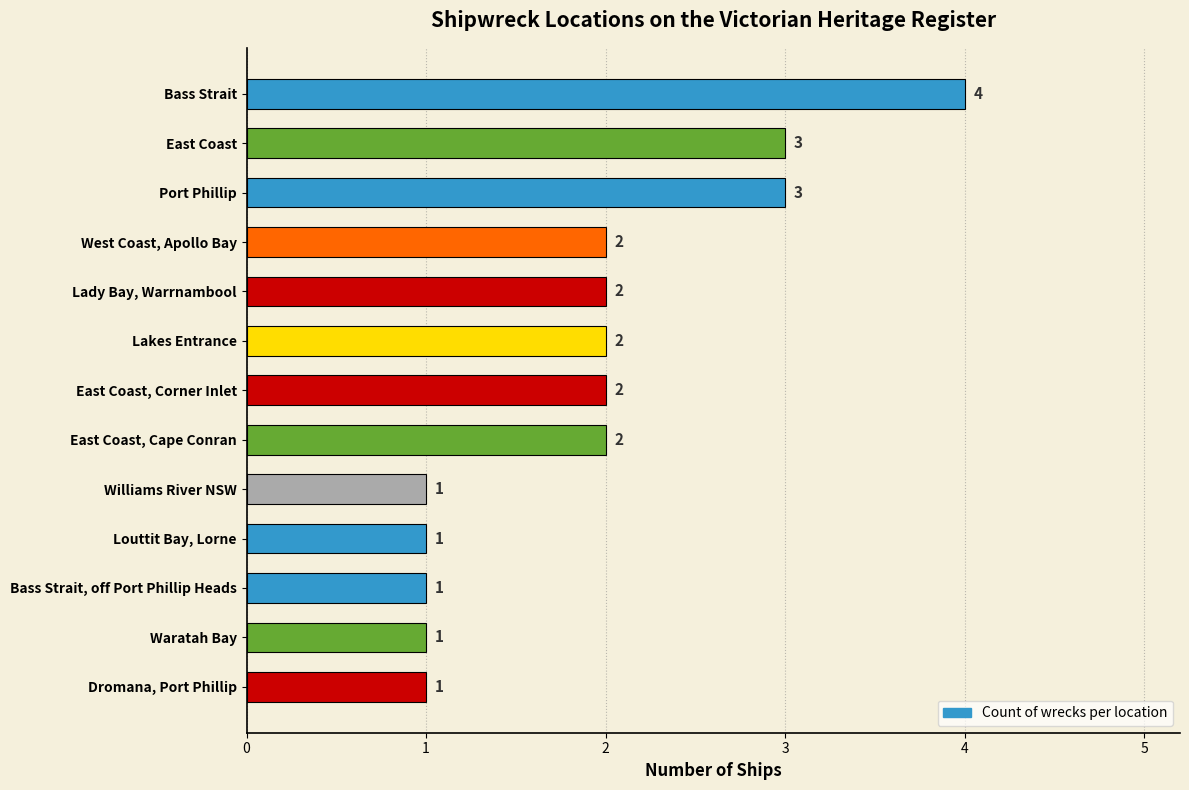

True or false: the data shows 1 at Bass Strait, off Port Phillip Heads.

True